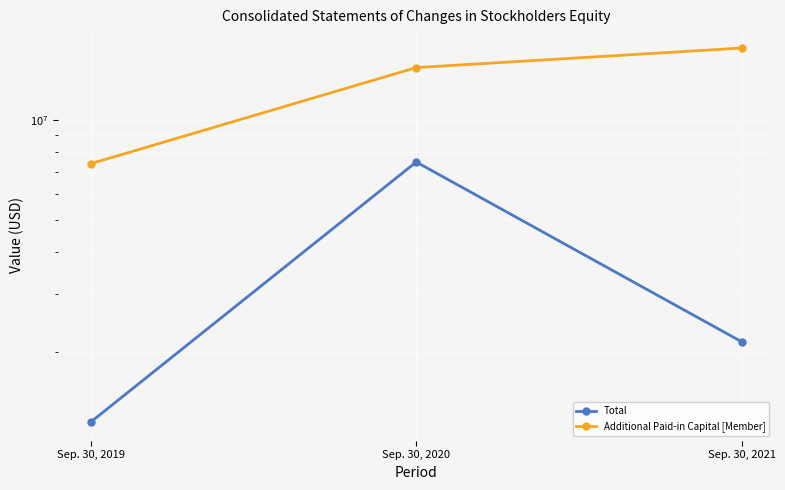

What is the average value of the Additional Paid-in Capital [Member] series?

12750208